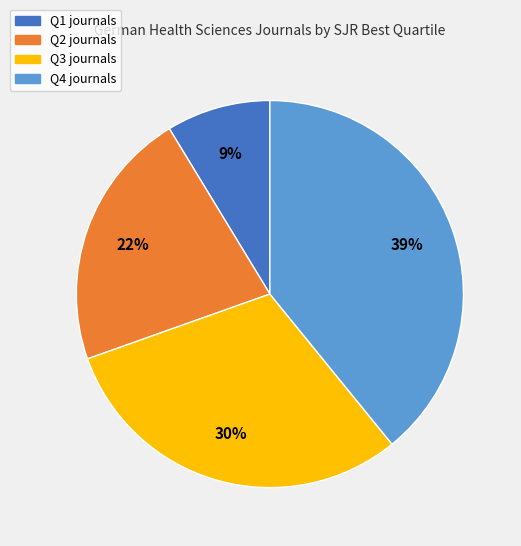

Does Q2 account for over 50% of the chart?

No